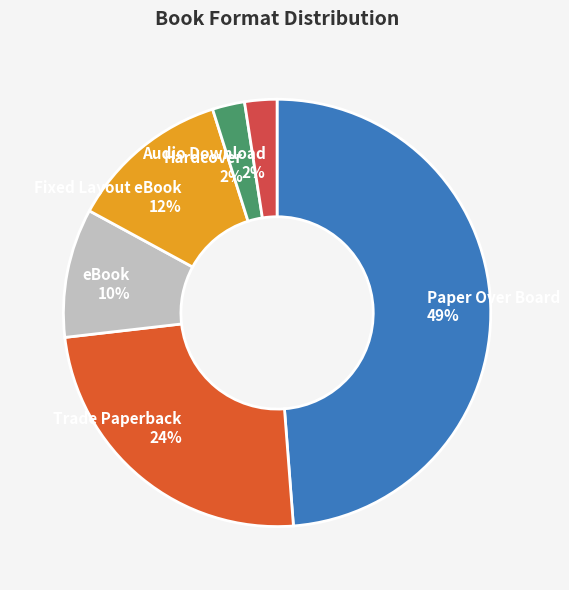

To the nearest percent, what portion does Fixed Layout eBook represent?

12%